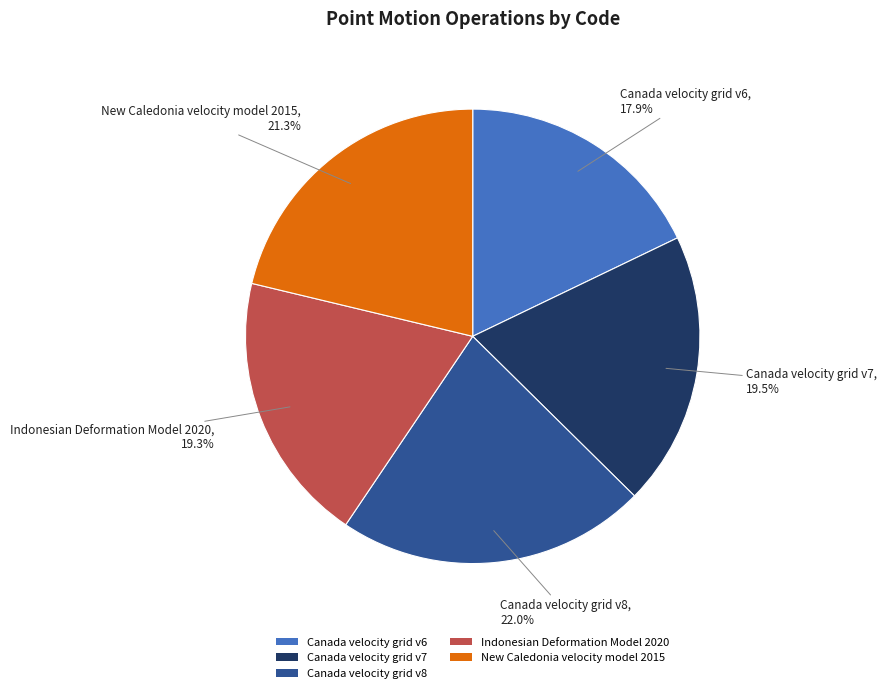

Does Canada velocity grid v8 represent more than half of the total?

No